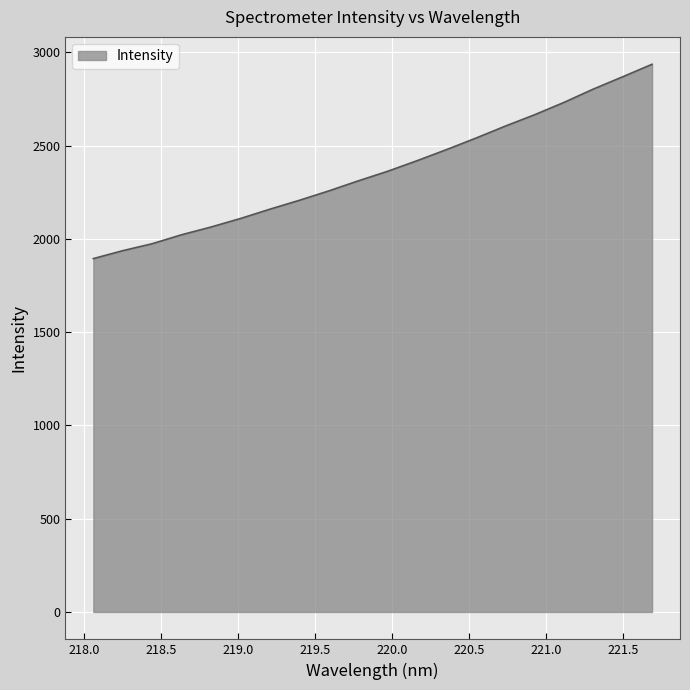

What is the minimum value shown in the chart?

1894.1